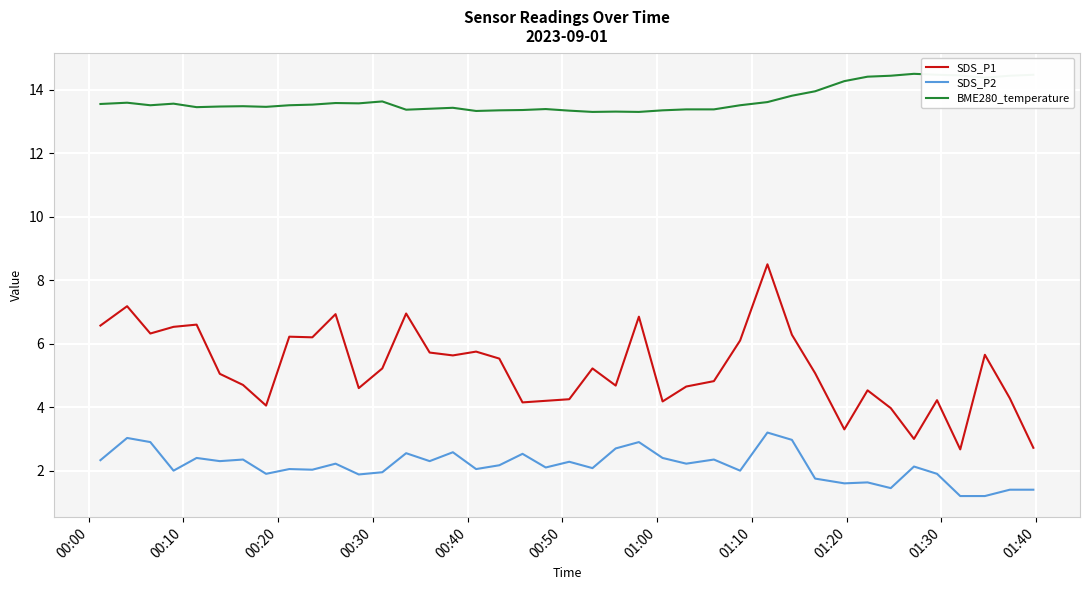

Which series has the largest total across all categories?

BME280_temperature